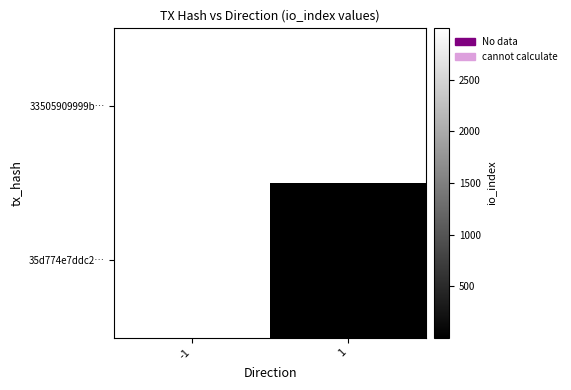

The 35d774e7ddc2… series shows 1 at 1. True or false?

False